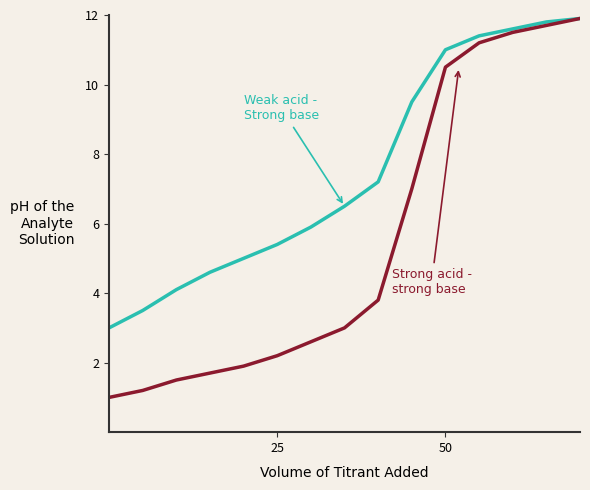

What is the greatest value displayed?

11.9